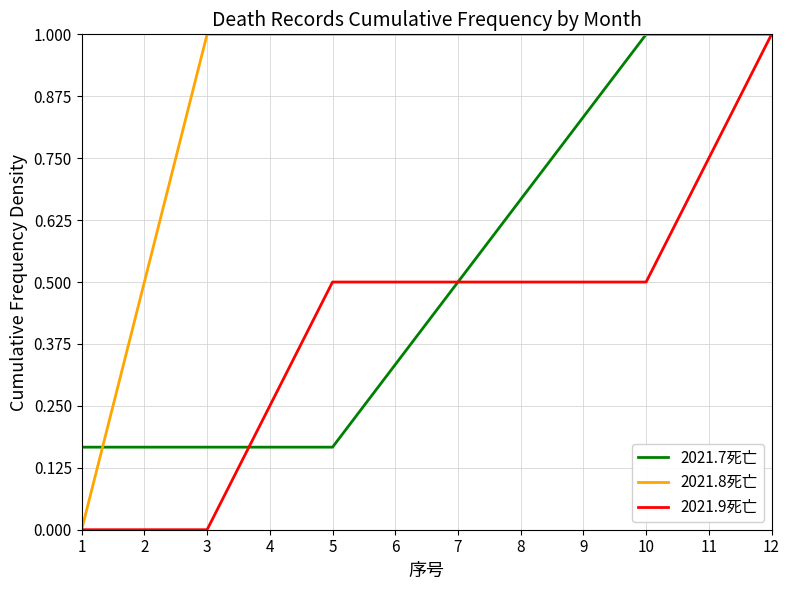

What is the average value of the 2021.9死亡 series?

0.4